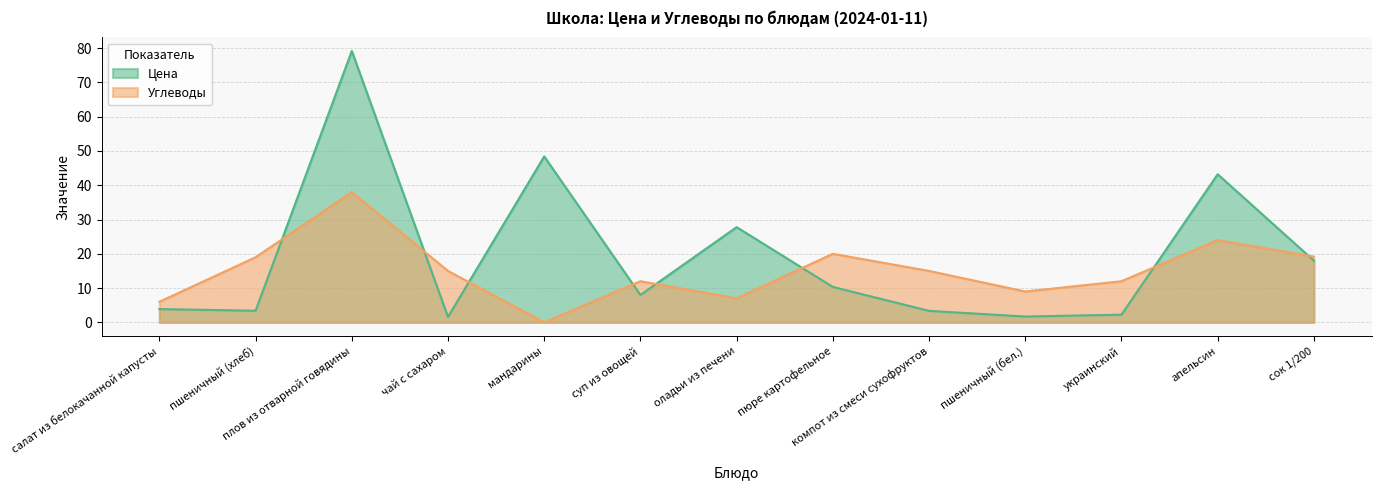

At which label does Цена reach its minimum?

чай с сахаром